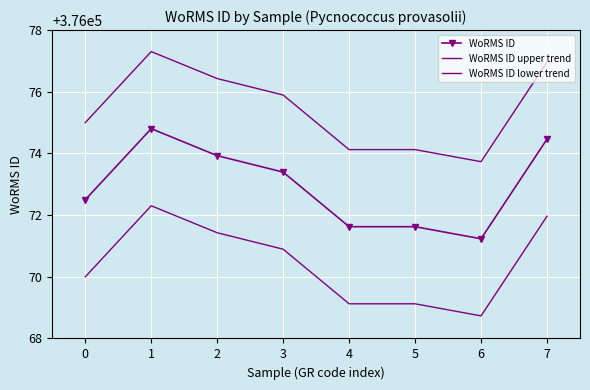

What is the sum of all WoRMS ID upper trend values?

3008603.6